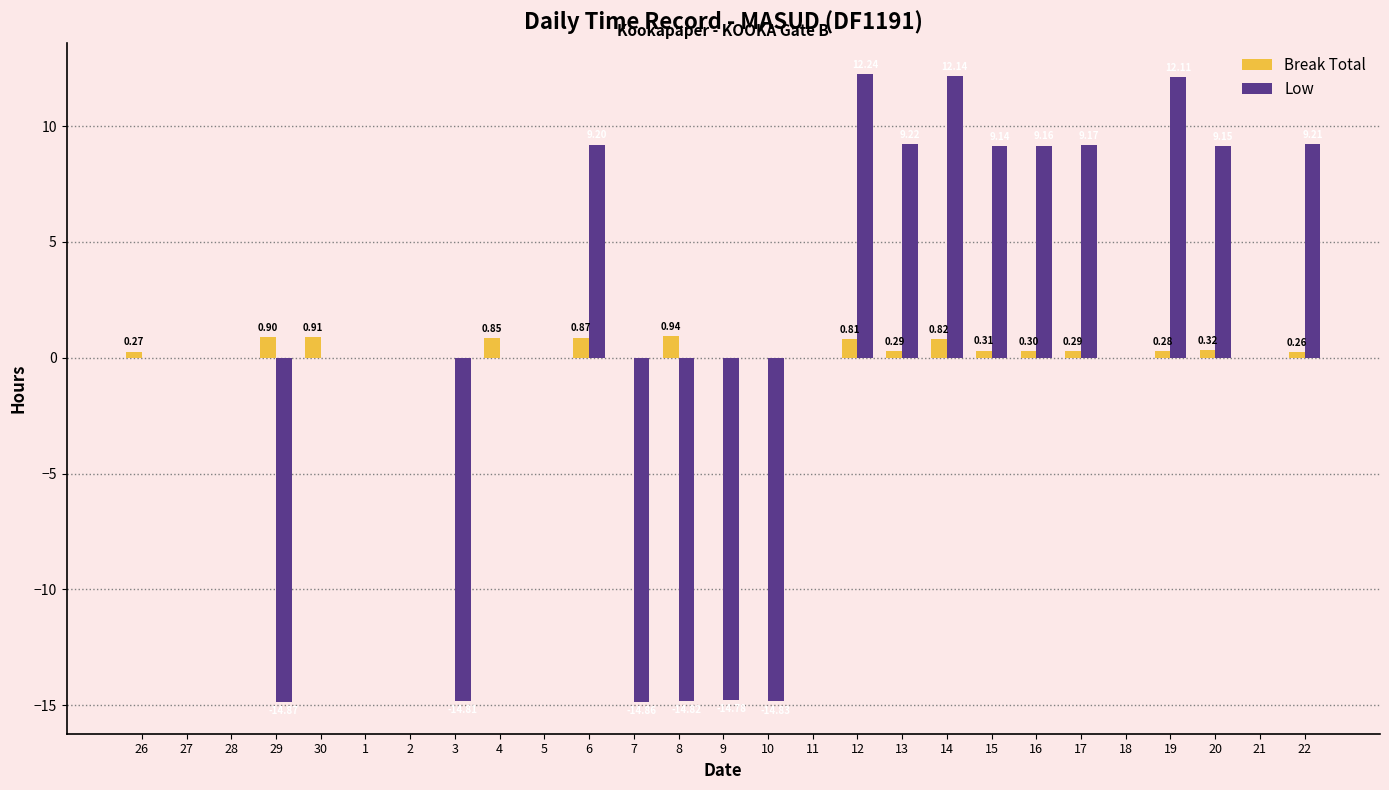

What is the sum of the Break Total values at 9 and 29?

0.9